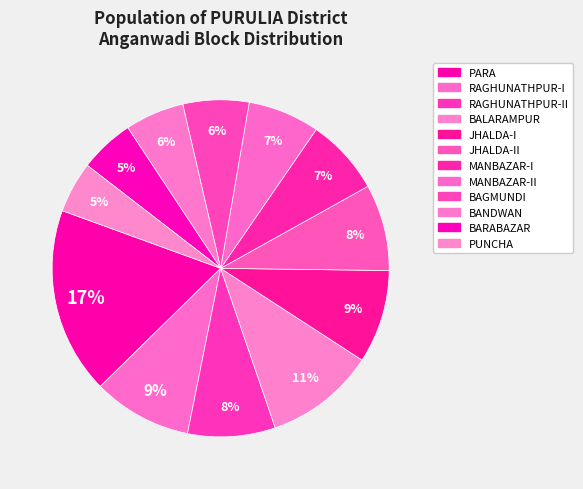

Which slice is the largest?

PARA